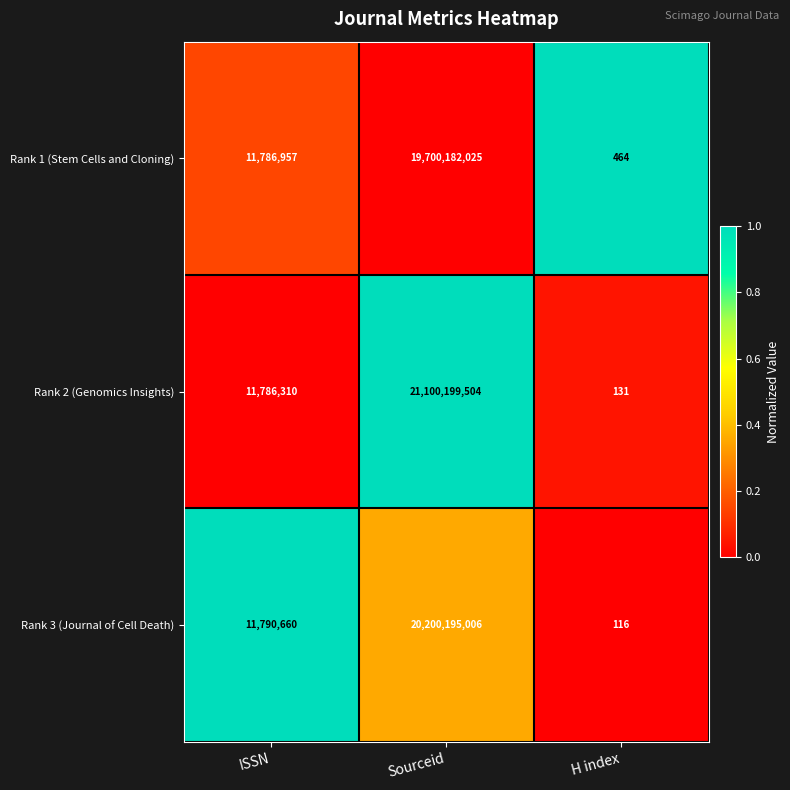

True or false: Rank 2 (Genomics Insights) has a value of 59 at H index.

False